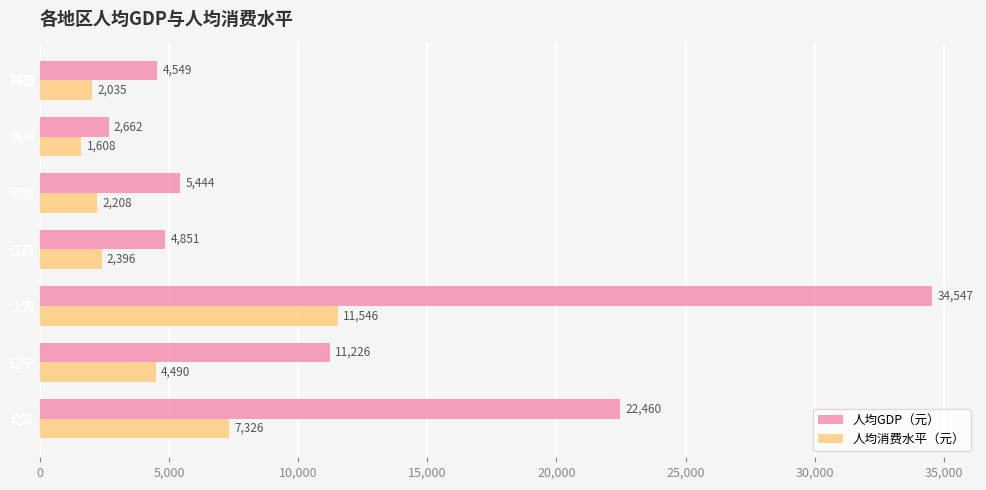

The 人均消费水平（元） series shows 7326 at 北京. True or false?

True